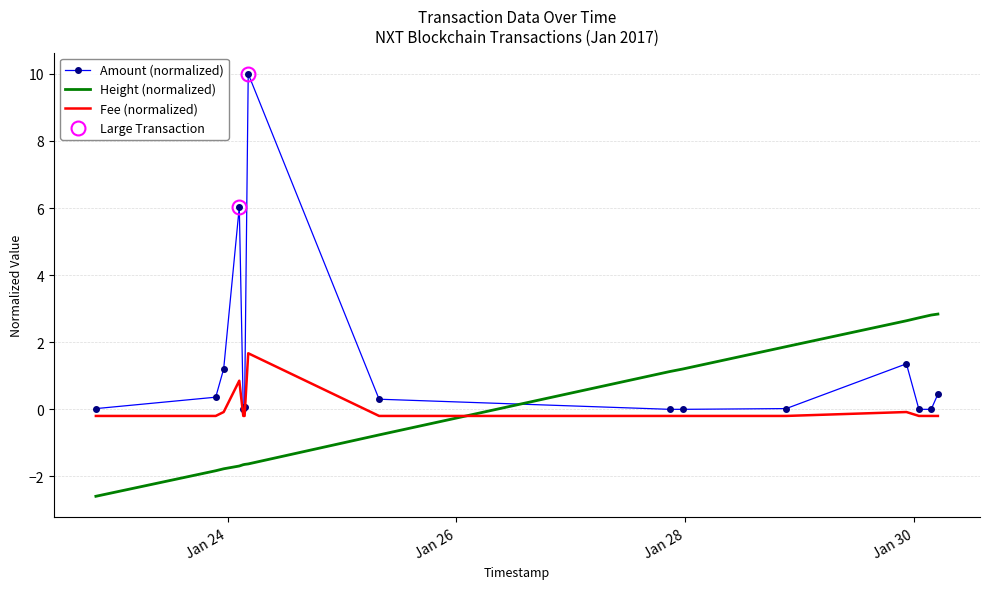

Count the number of categories in the chart.

16